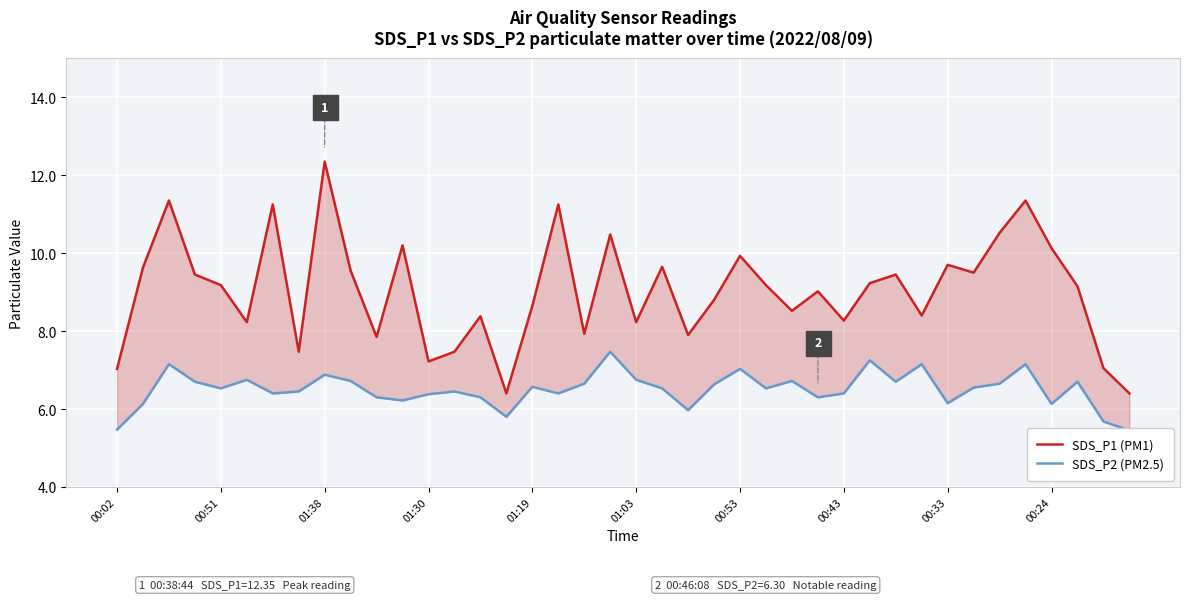

True or false: SDS_P1 (PM1) and SDS_P2 (PM2.5) cross at least once.

False